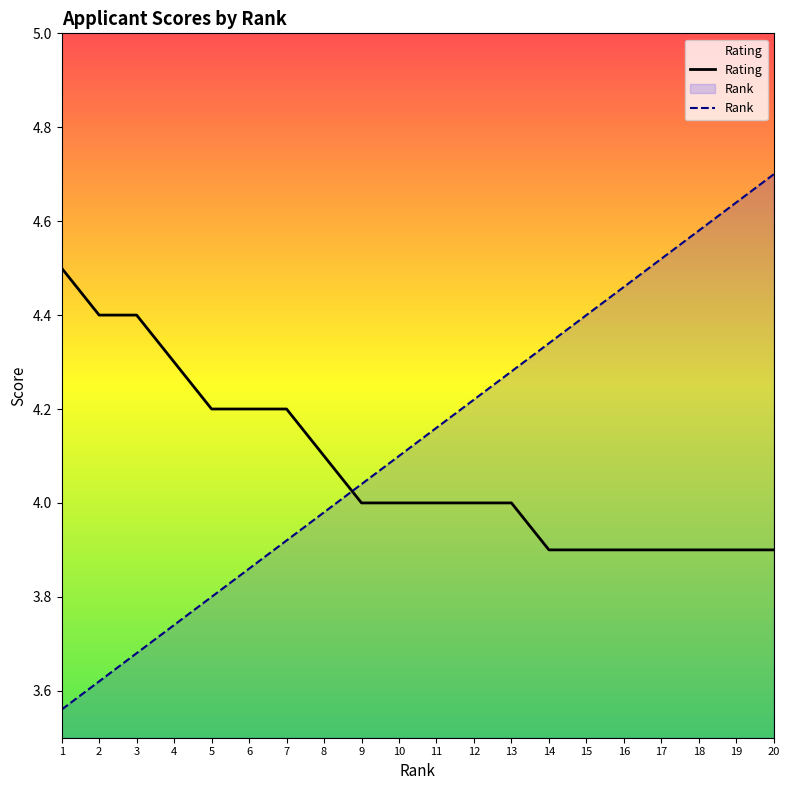

What is the sum of the Rating values at 15 and 12?

7.9